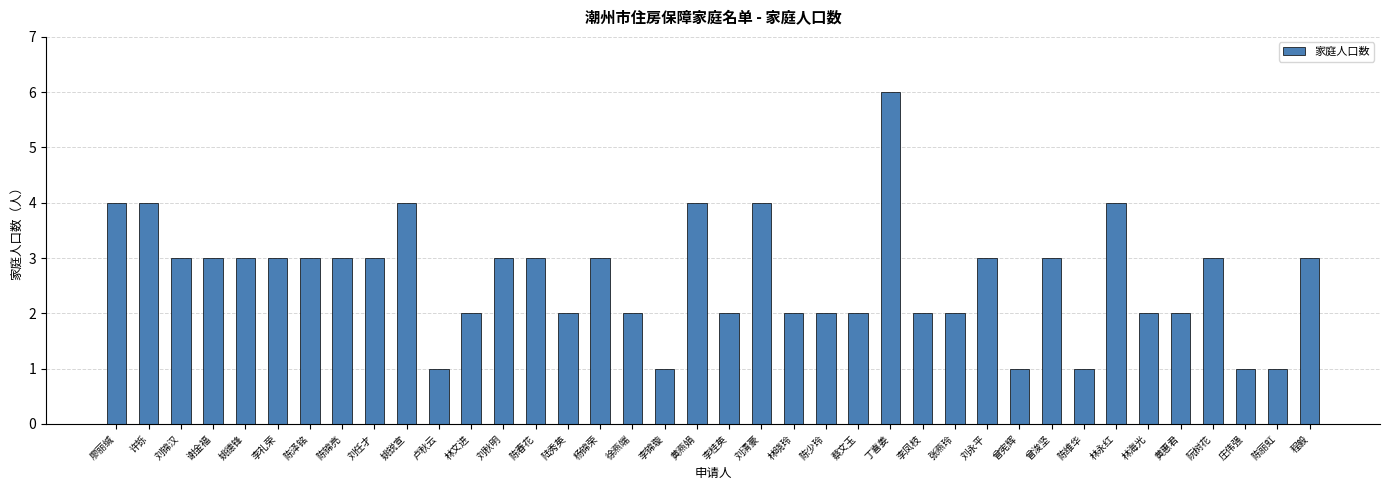

True or false: the data shows 1 at 陈维华.

True